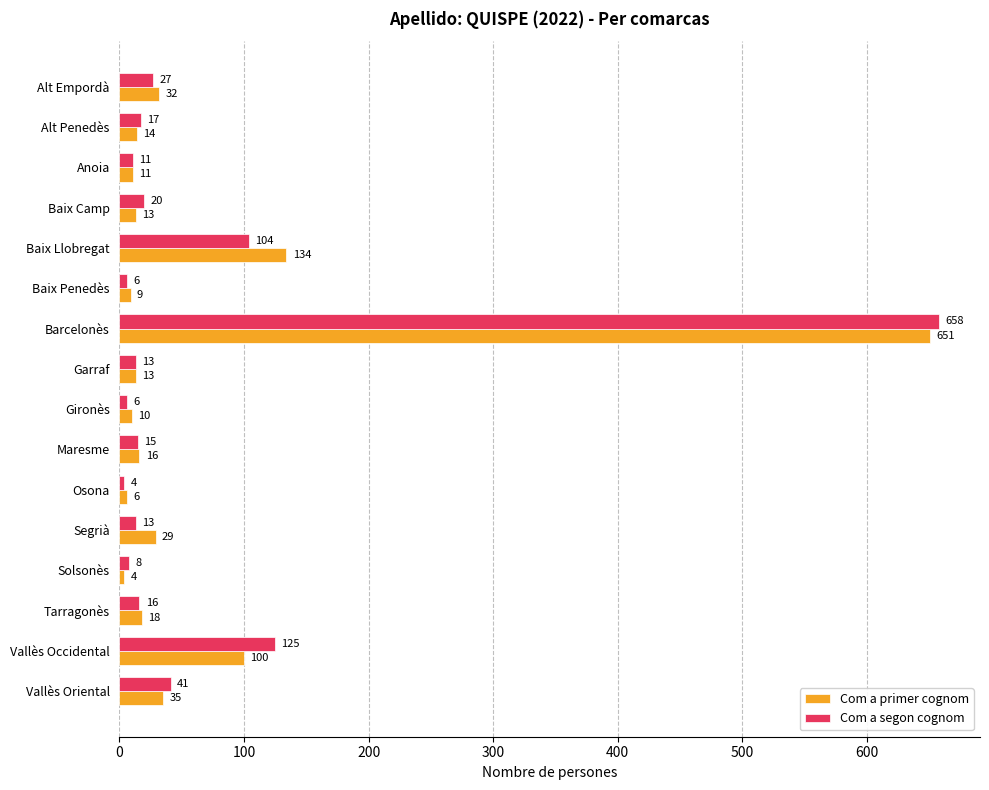

What is the total value across all series at Baix Camp?

33